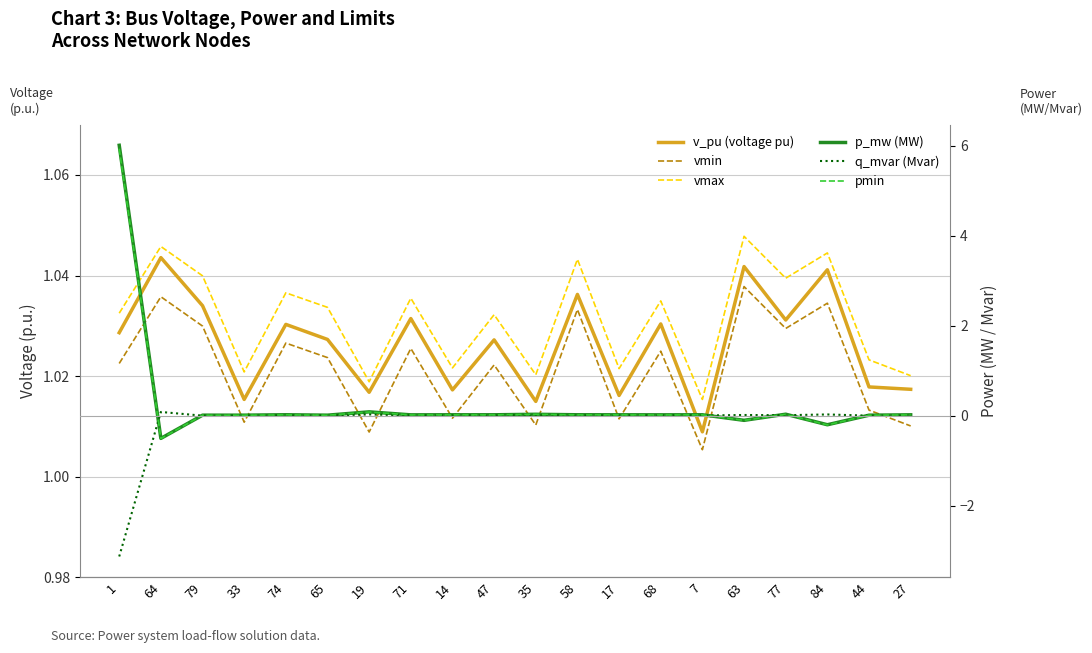

At how many categories does at least one series exceed 2?

1